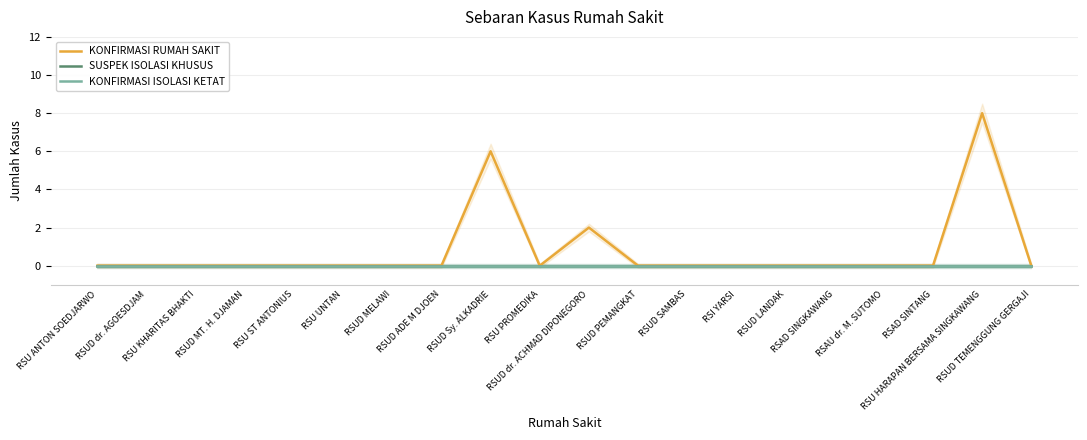

True or false: KONFIRMASI ISOLASI KETAT and KONFIRMASI RUMAH SAKIT intersect in this chart.

False